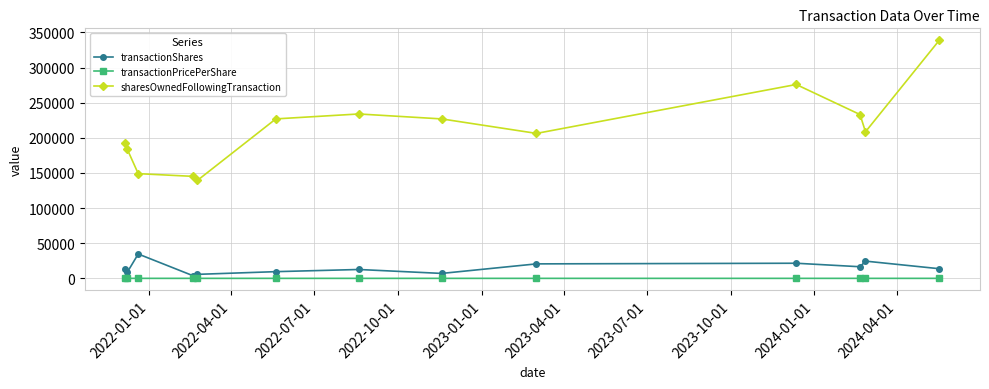

Rank the series by their maximum value, from highest to lowest.

sharesOwnedFollowingTransaction, transactionShares, transactionPricePerShare